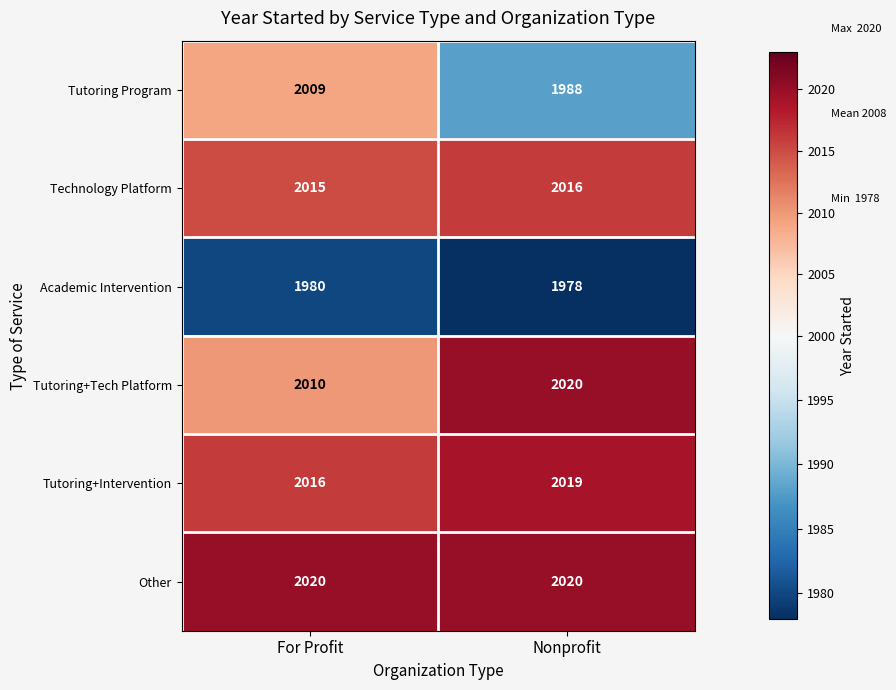

What is the minimum value shown in the chart?

1978